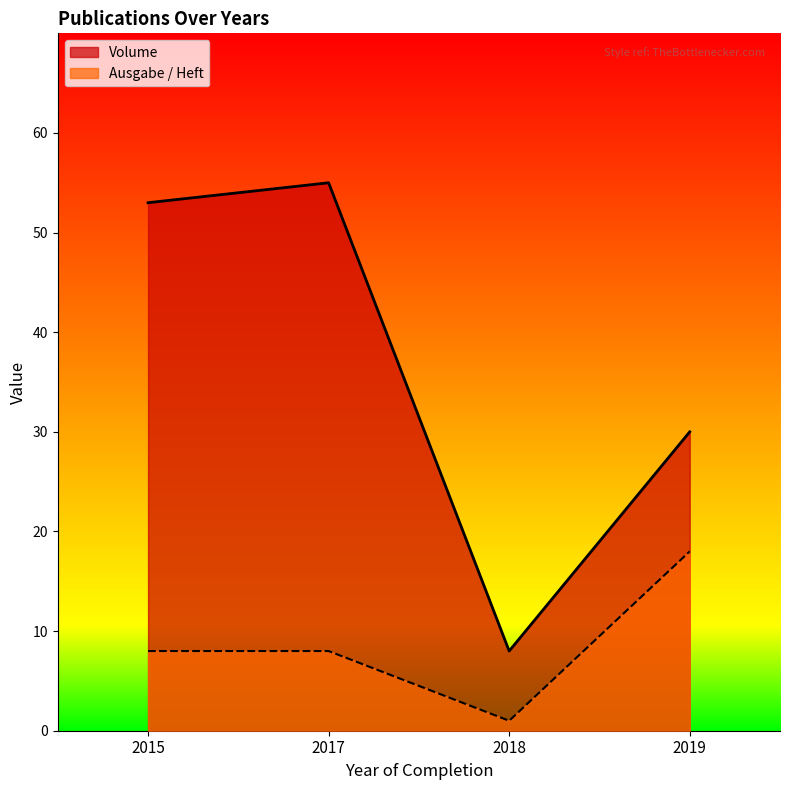

What is the sum of the Volume values at 2018 and 2015?

61